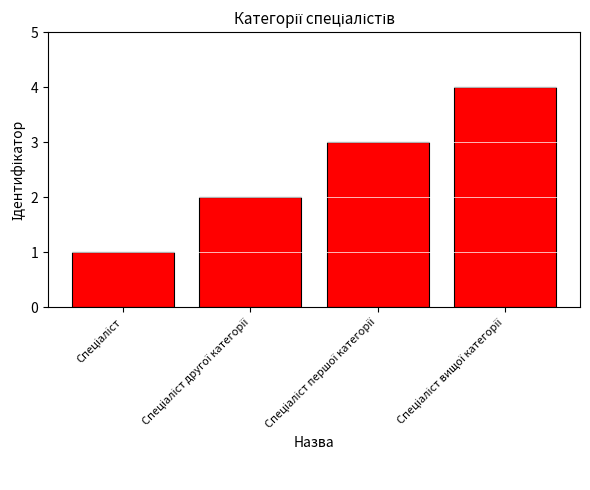

How many distinct data groups are displayed?

1